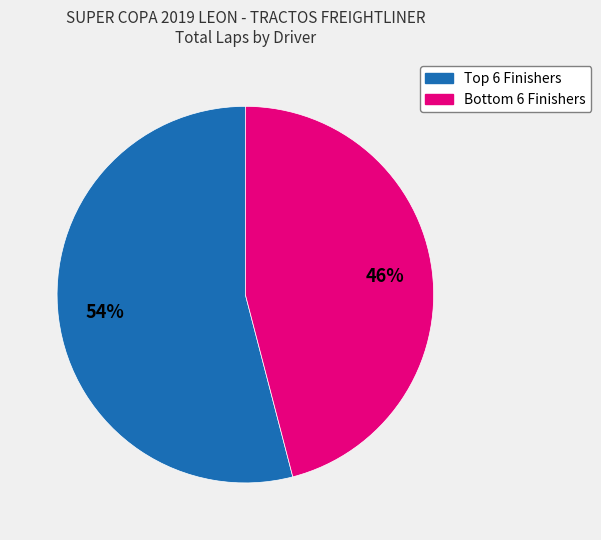

To the nearest percent, what is the average slice percentage?

50%